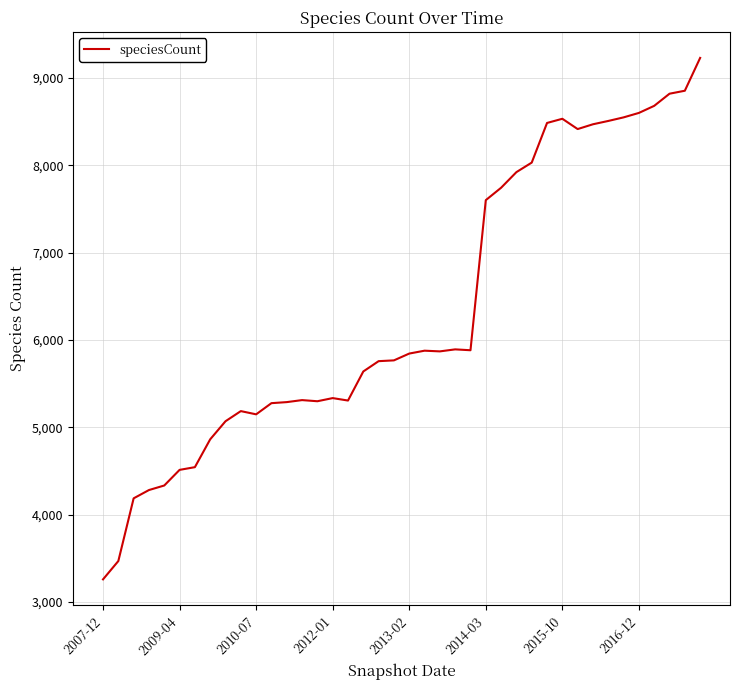

What is the minimum value shown in the chart?

3258